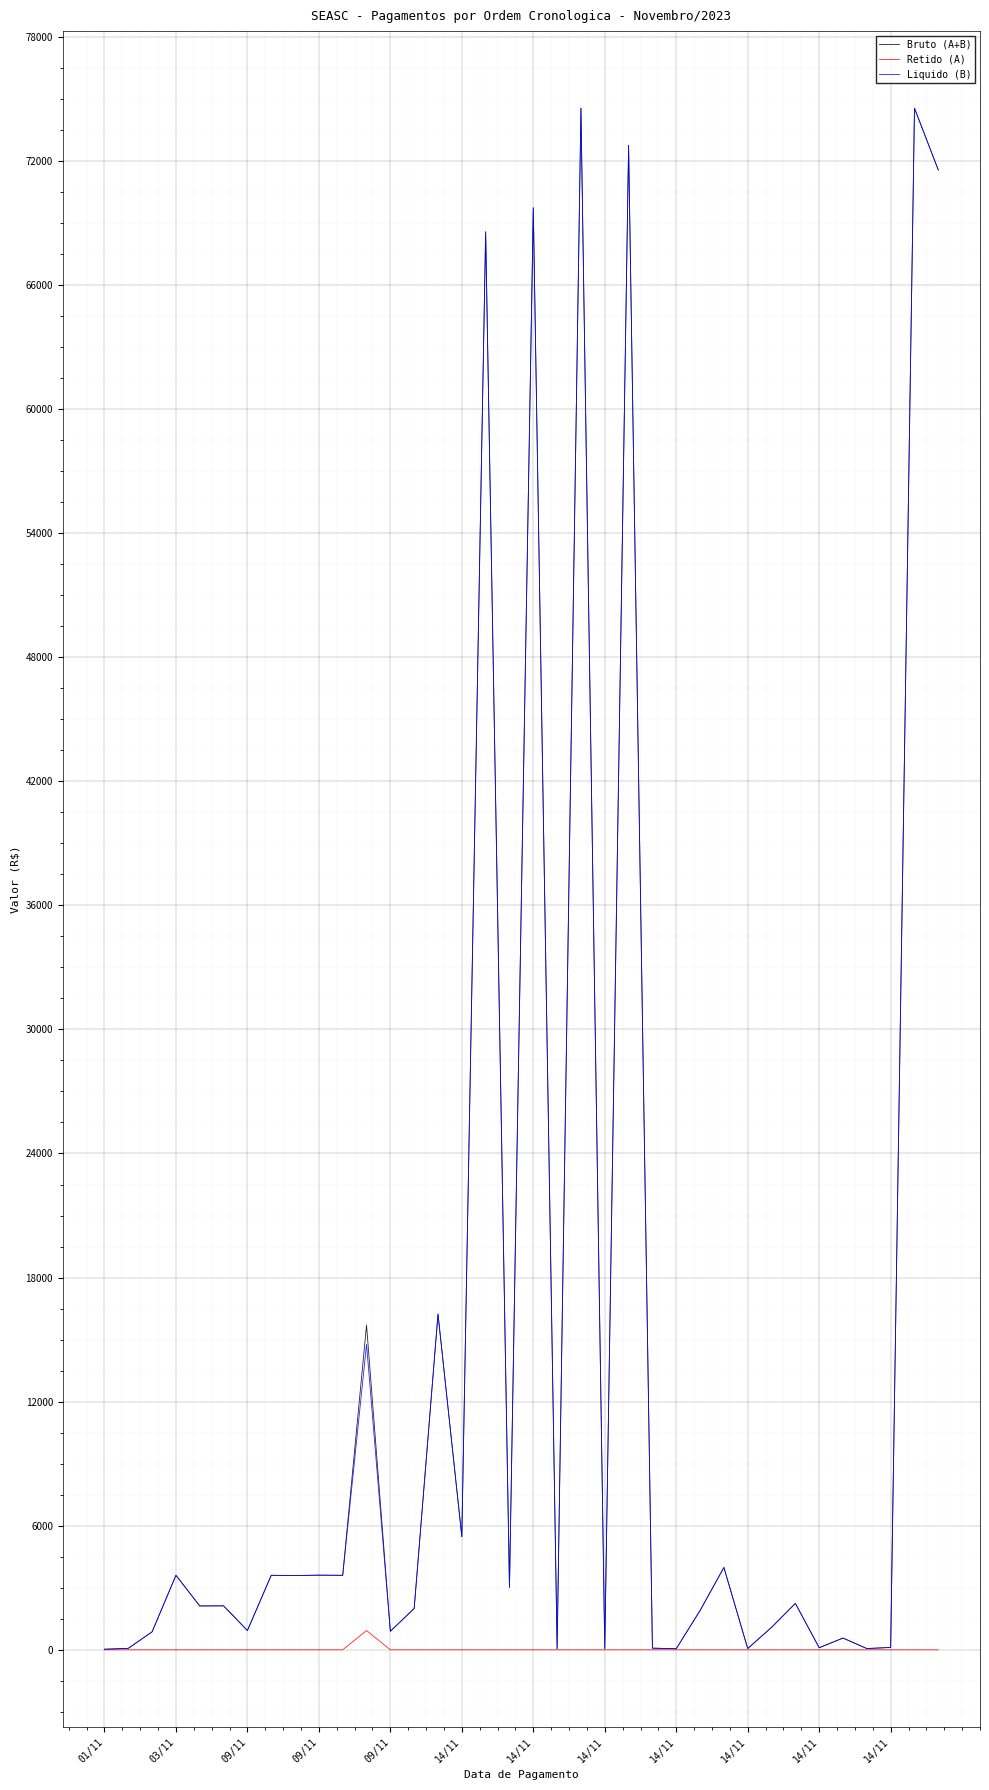

What is the highest value of the Liquido (B) series?

74547.2